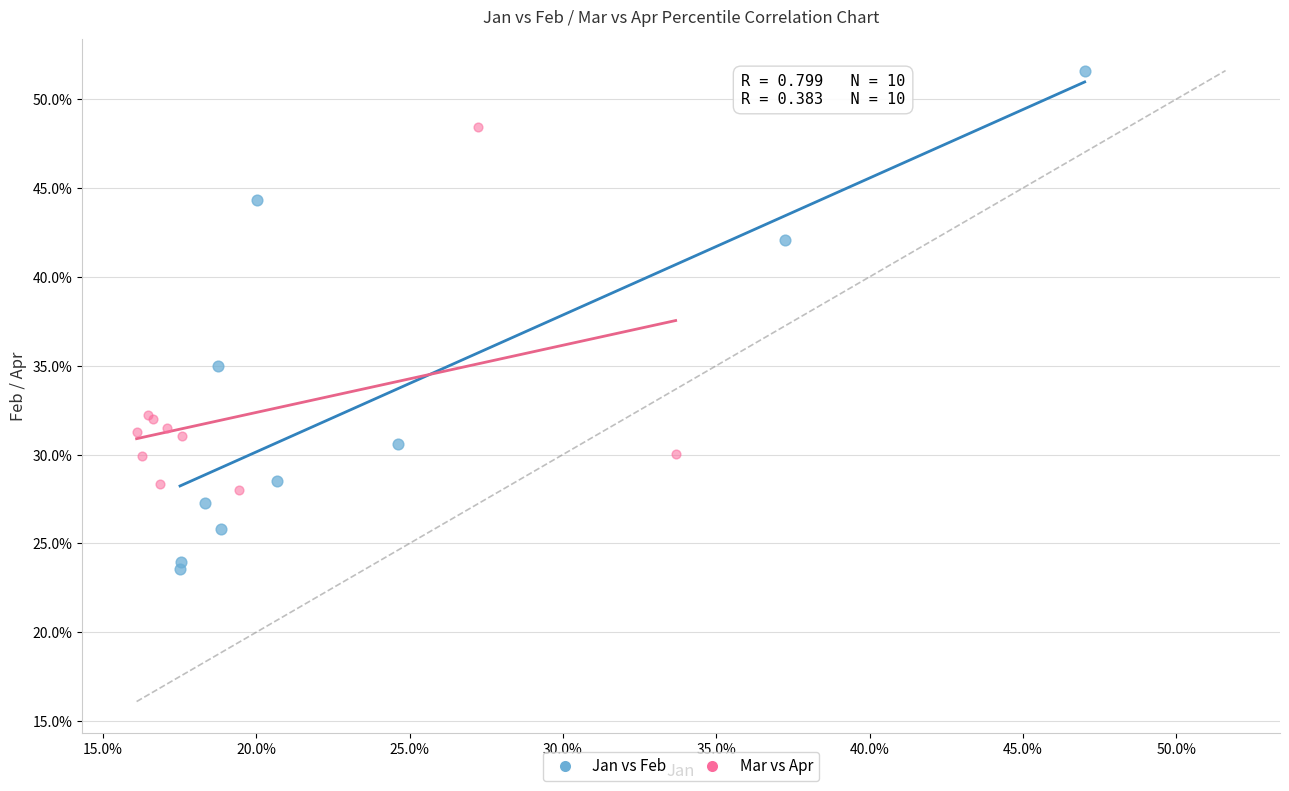

Which series has the widest spread of Y values?

Jan vs Feb